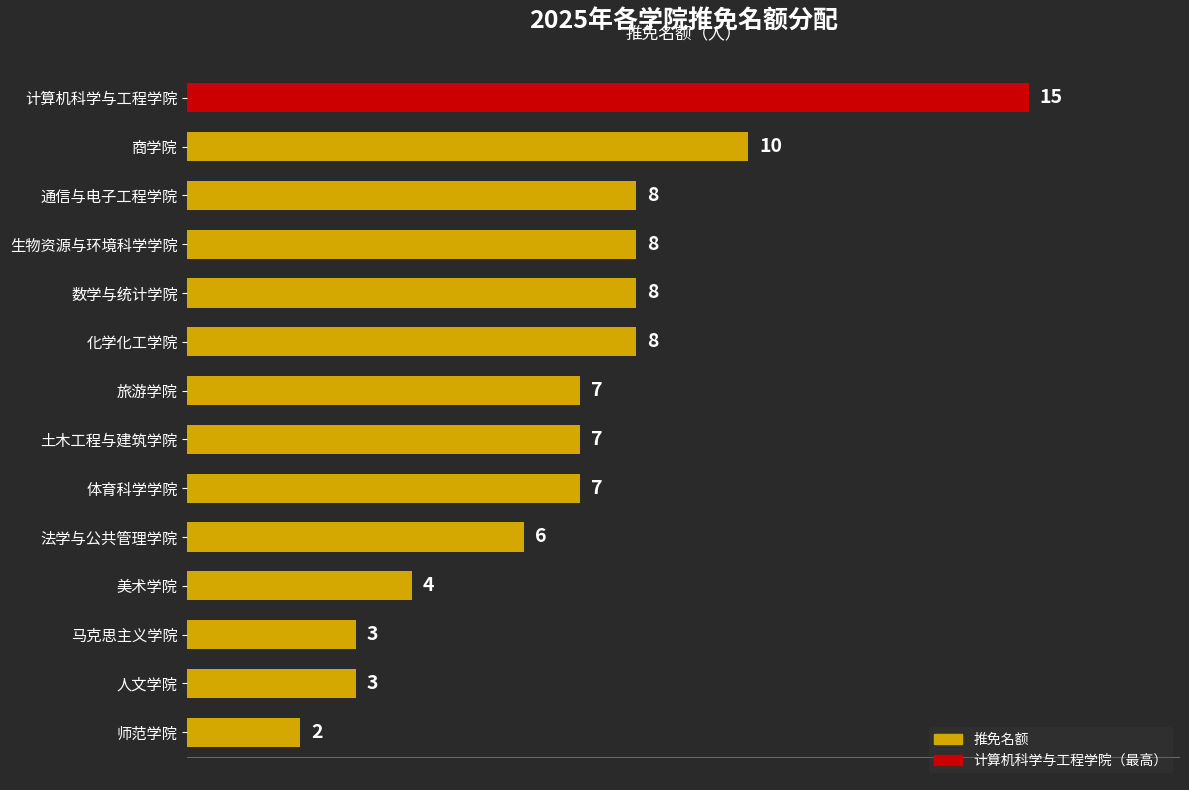

What is the value of the 12th bar from the top?

3